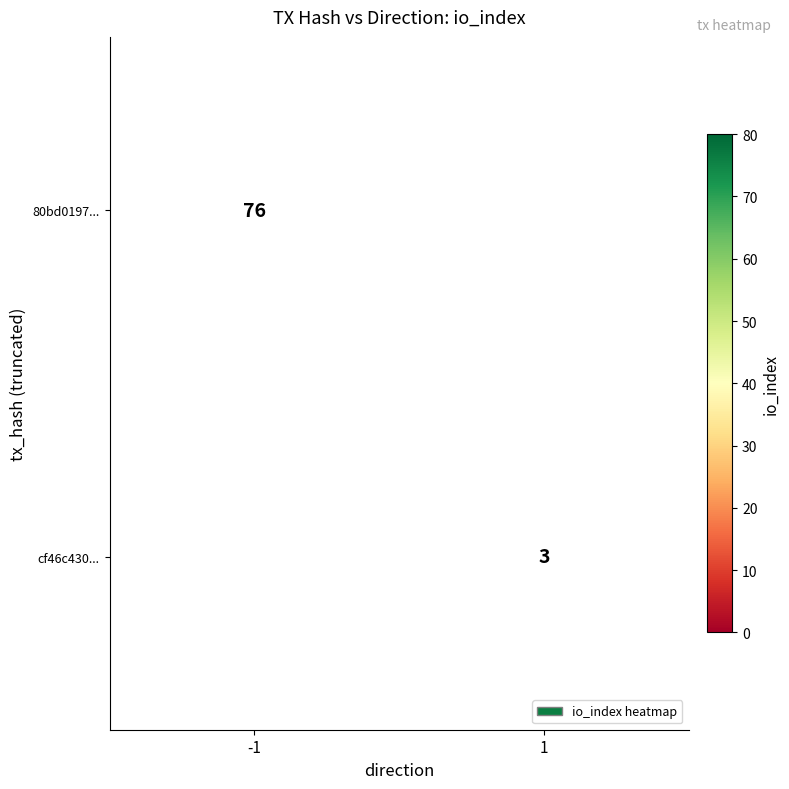

Is the value of 80bd0197... at -1 greater than the value of cf46c430... at -1?

No